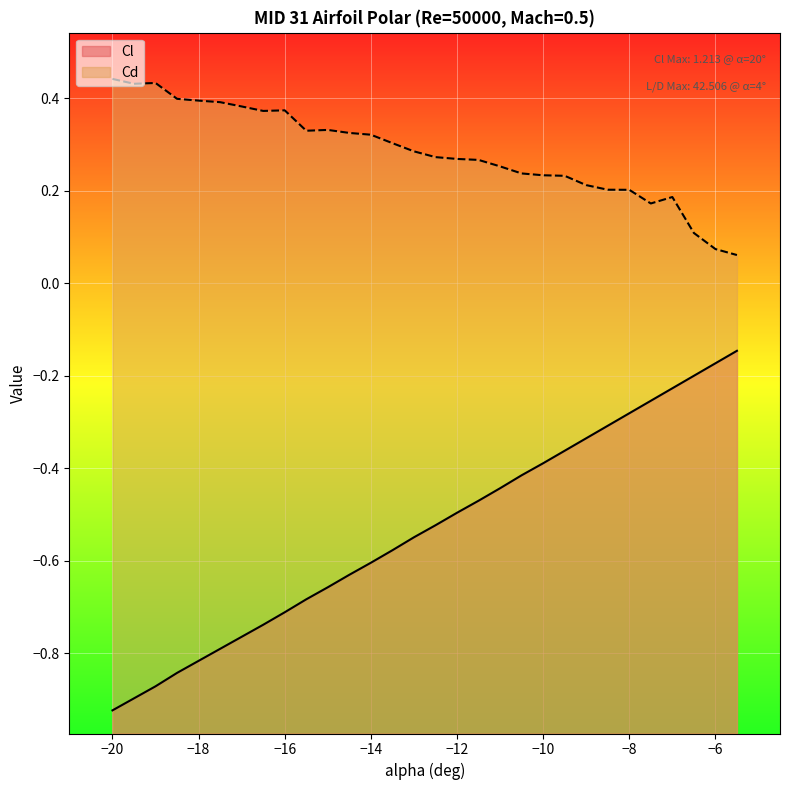

Reading right to left, transcribe all the data shown in this chart.

Cl: -5.5=-0.1	-6=-0.2	-6.5=-0.2	-7=-0.2	-7.5=-0.3	-8=-0.3	-8.5=-0.3	-9=-0.3	-9.5=-0.4	-10=-0.4	-10.5=-0.4	-11=-0.4	-11.5=-0.5	-12=-0.5	-12.5=-0.5	-13=-0.5	-13.5=-0.6	-14=-0.6	-14.5=-0.6	-15=-0.7	-15.5=-0.7	-16=-0.7	-16.5=-0.7	-17=-0.8	-17.5=-0.8	-18=-0.8	-18.5=-0.8	-19=-0.9	-19.5=-0.9	-20=-0.9
Cd: -5.5=0.1	-6=0.1	-6.5=0.1	-7=0.2	-7.5=0.2	-8=0.2	-8.5=0.2	-9=0.2	-9.5=0.2	-10=0.2	-10.5=0.2	-11=0.3	-11.5=0.3	-12=0.3	-12.5=0.3	-13=0.3	-13.5=0.3	-14=0.3	-14.5=0.3	-15=0.3	-15.5=0.3	-16=0.4	-16.5=0.4	-17=0.4	-17.5=0.4	-18=0.4	-18.5=0.4	-19=0.4	-19.5=0.4	-20=0.4